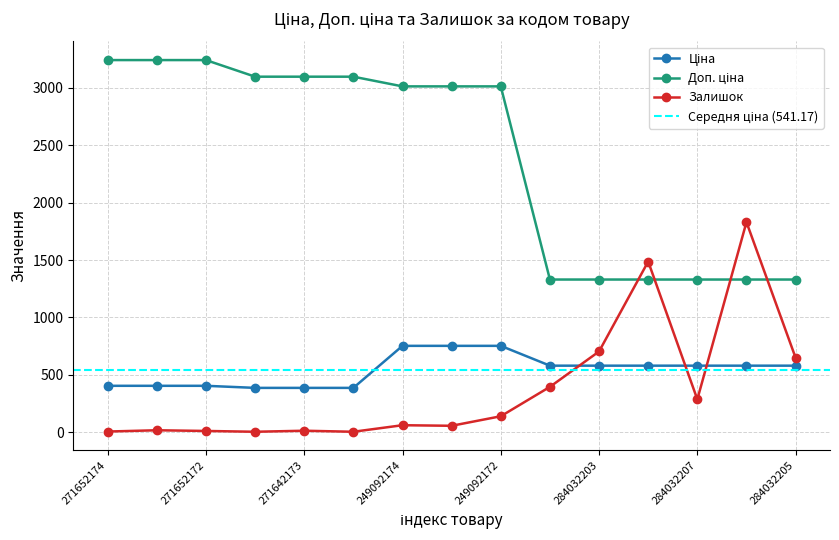

What is the label of the 1st point from the left?

271652174